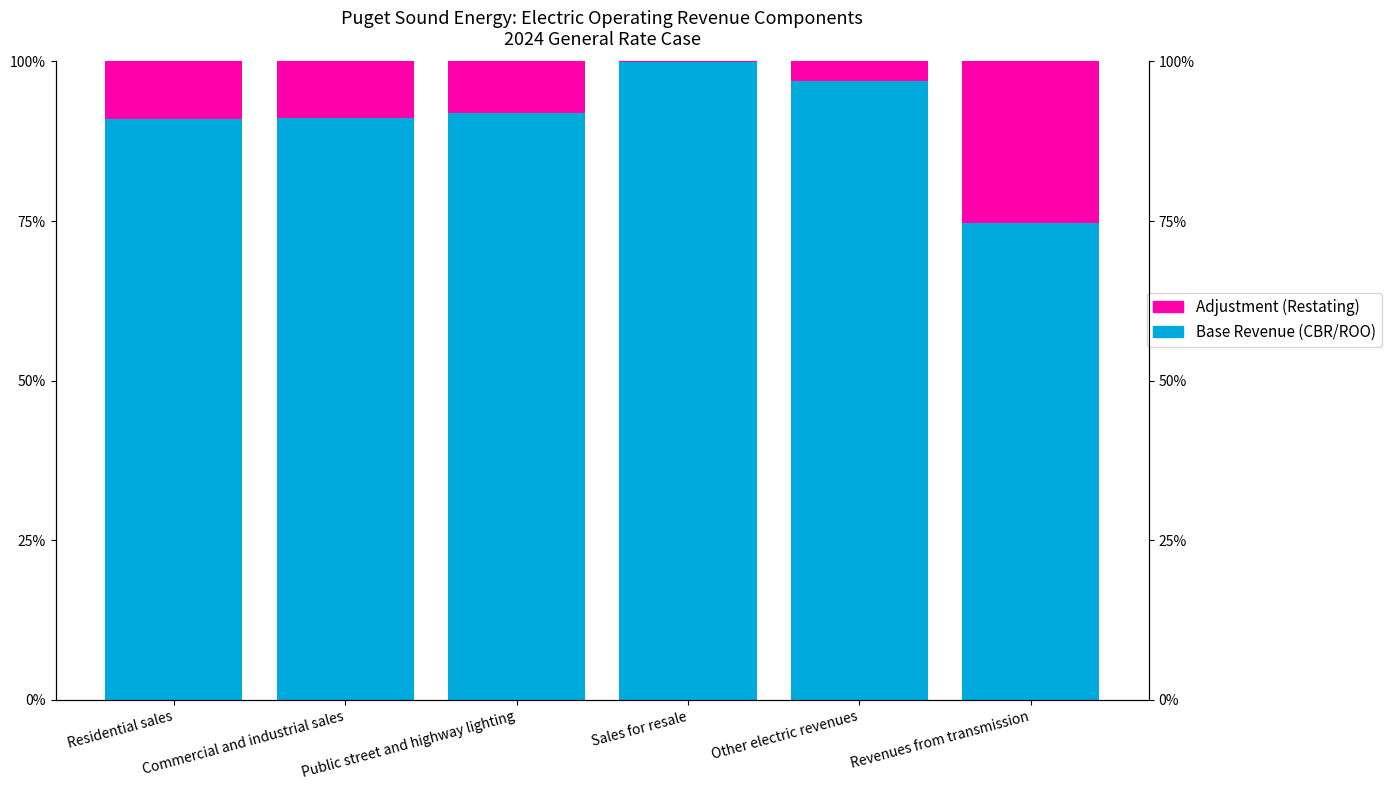

True or false: Adjustment (Restating) has a value of 3.1 at Other electric revenues.

True